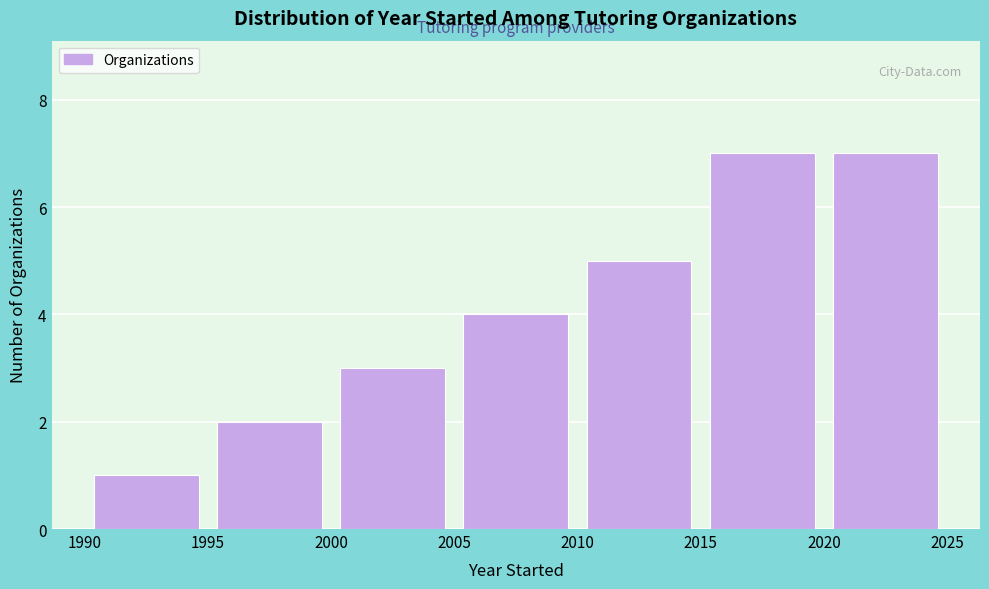

Reading left to right, list every bar in this chart as the range it spans on the x-axis followed by its height. The values are not printed on the chart, so give them approximately, as read against the axis.

1990 to 1995: 1
1995 to 2000: 2
2000 to 2005: 3
2005 to 2010: 4
2010 to 2015: 5
2015 to 2020: 7
2020 to 2025: 7